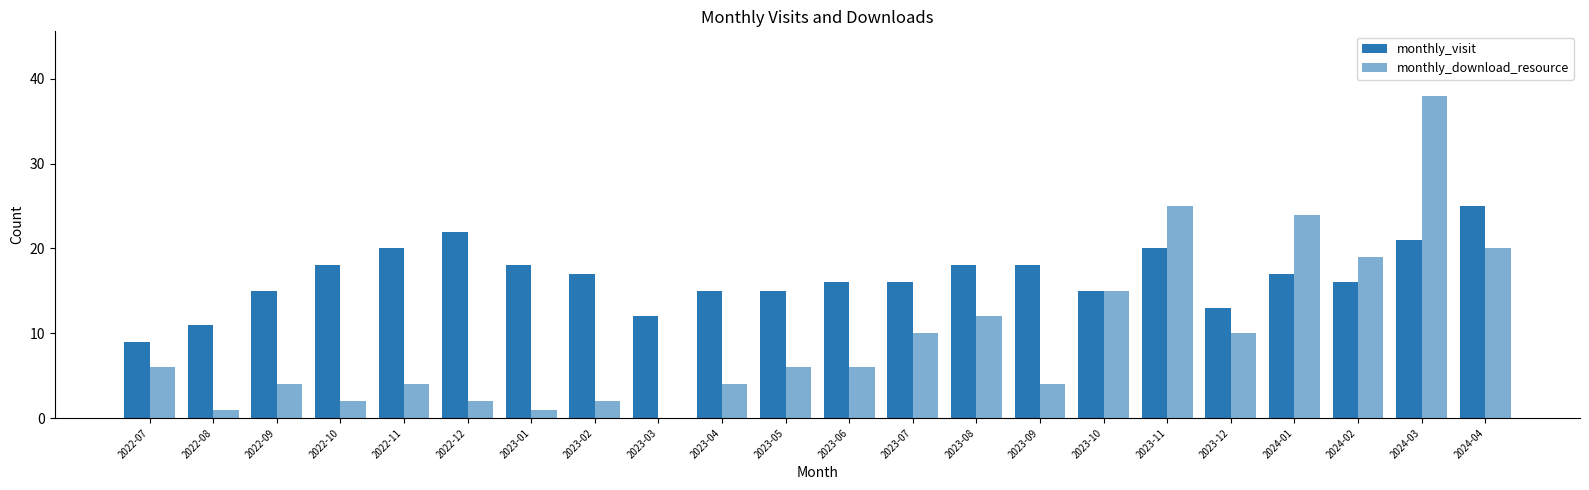

Reading left to right, transcribe all the data shown in this chart.

monthly_visit: 9	11	15	18	20	22	18	17	12	15	15	16	16	18	18	15	20	13	17	16	21	25
monthly_download_resource: 6	1	4	2	4	2	1	2	0	4	6	6	10	12	4	15	25	10	24	19	38	20